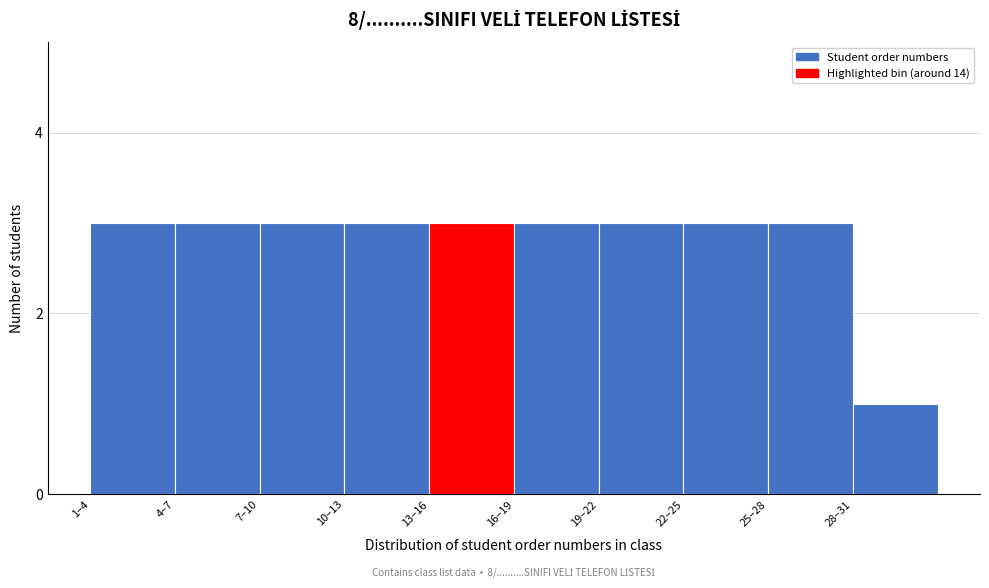

Reading right to left, what are all the values shown in this chart?

28–31=1	25–28=3	22–25=3	19–22=3	16–19=3	13–16=3	10–13=3	7–10=3	4–7=3	1–4=3